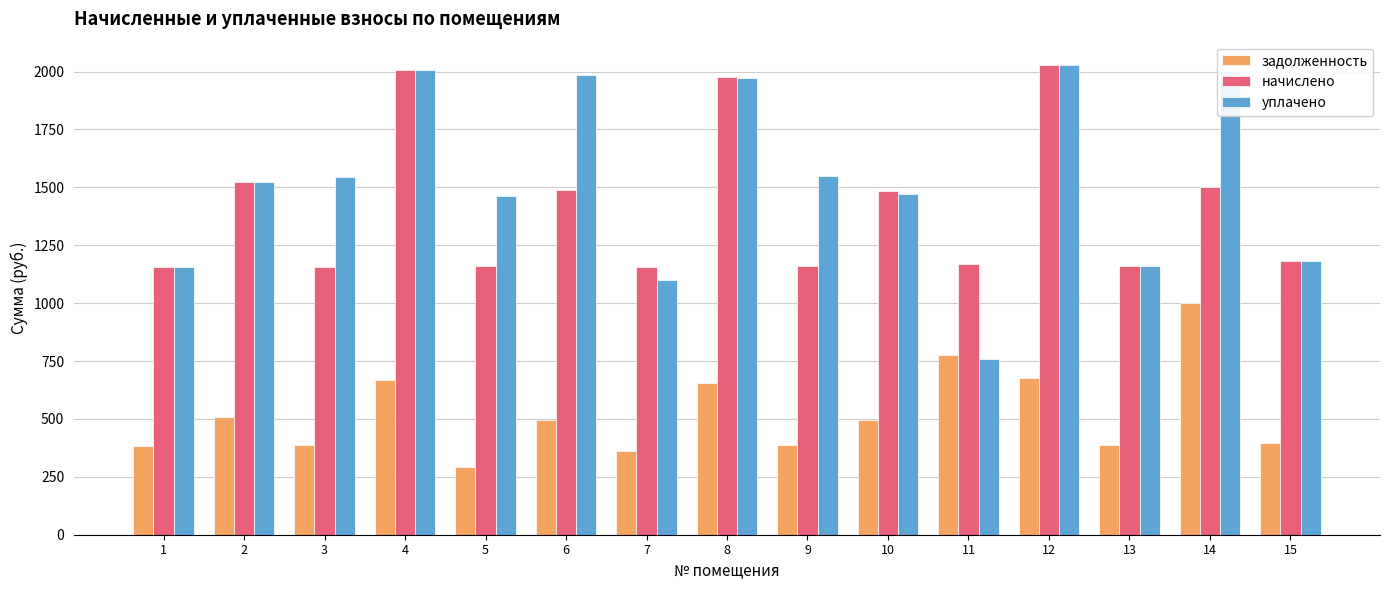

Is the value of уплачено at 11 greater than the value of начислено at 9?

No